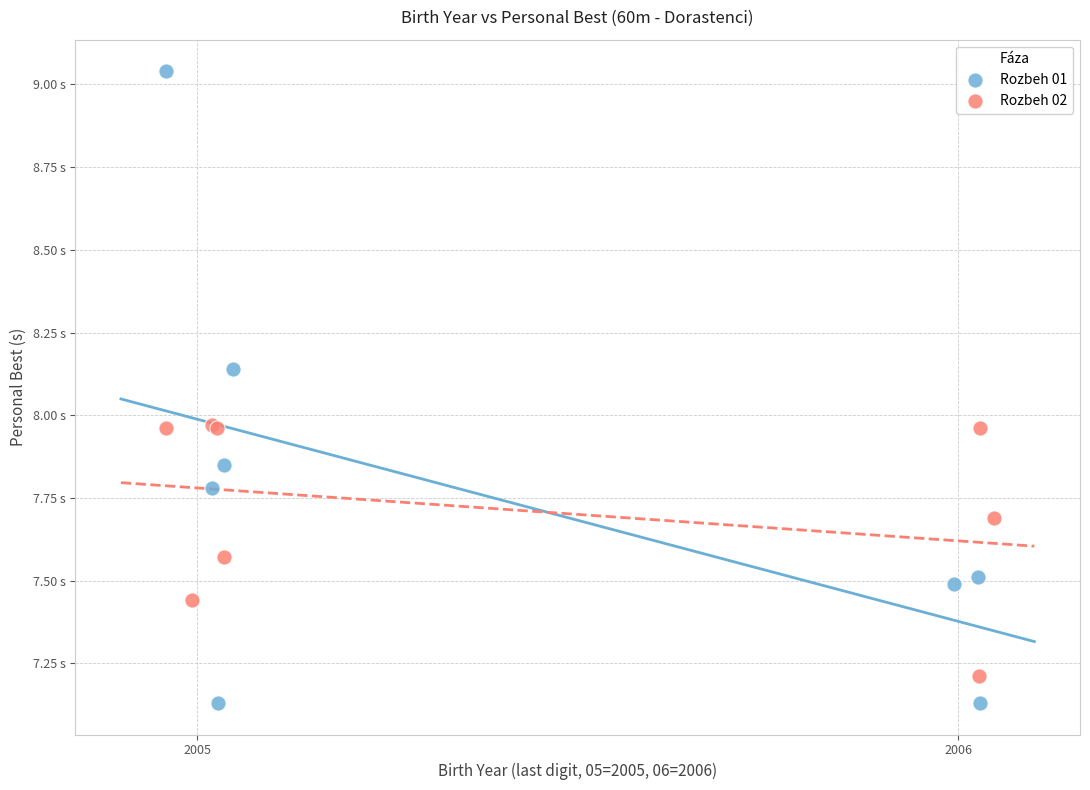

Which series has the widest spread of Y values?

Rozbeh 01